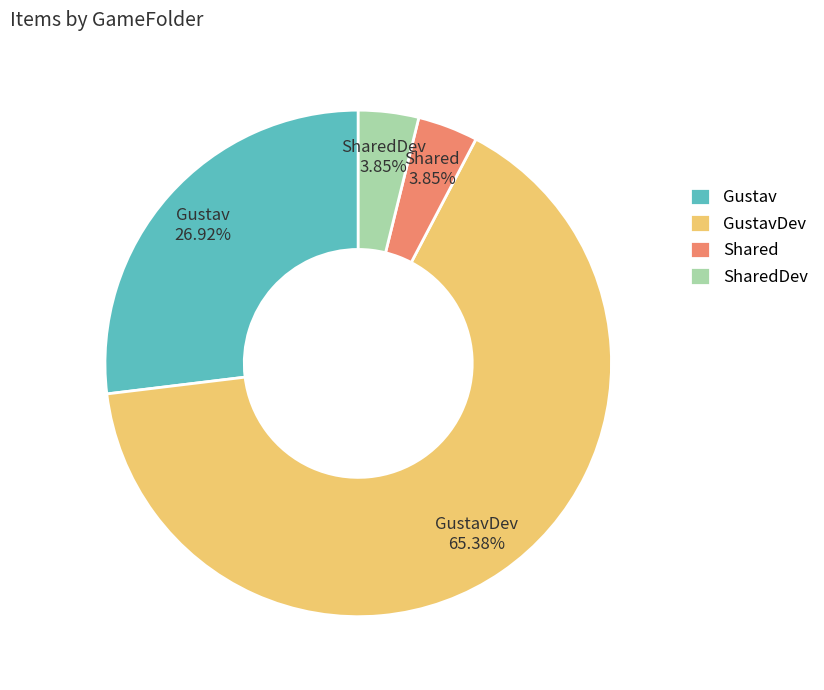

What is the largest slice in the pie chart?

GustavDev